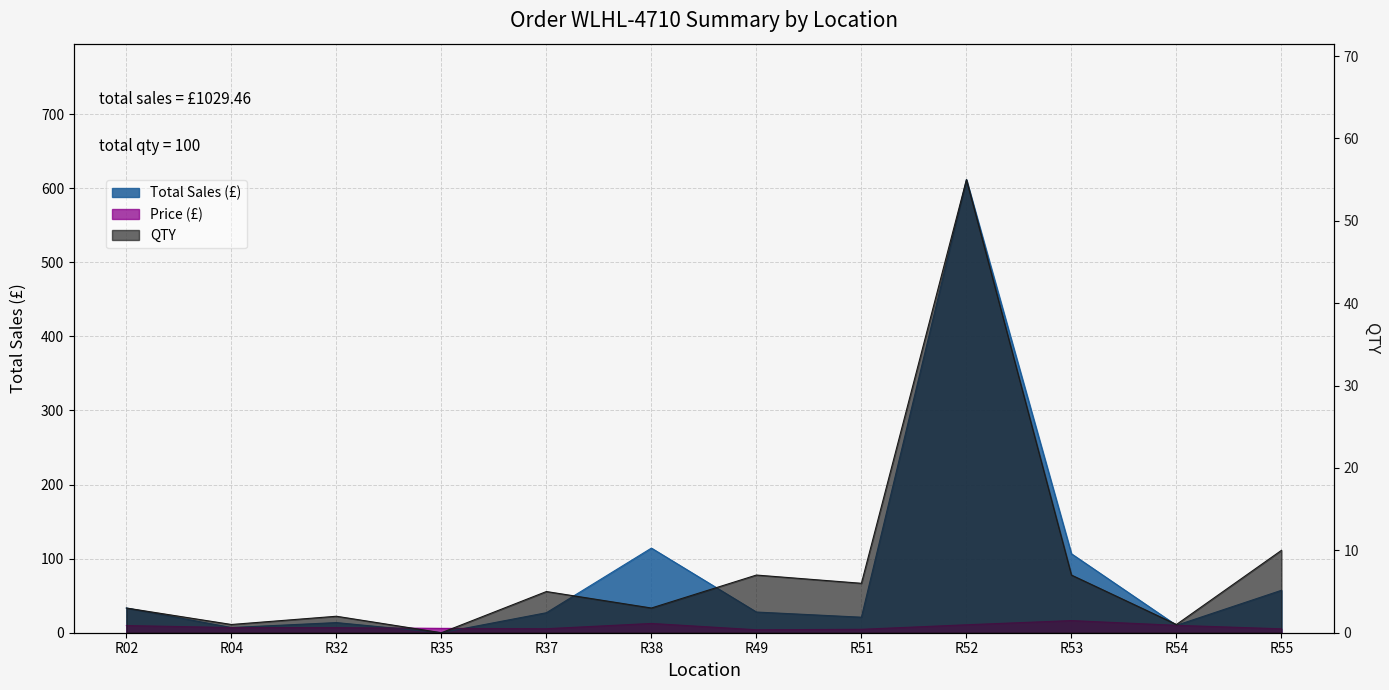

What is the value of the QTY point at the 2nd from the left?

1.0